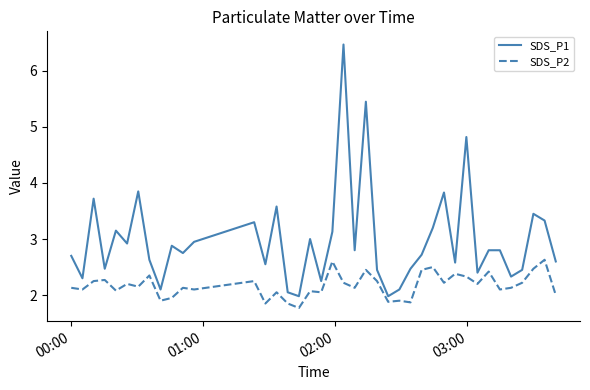

Which series has the largest total across all categories?

SDS_P1